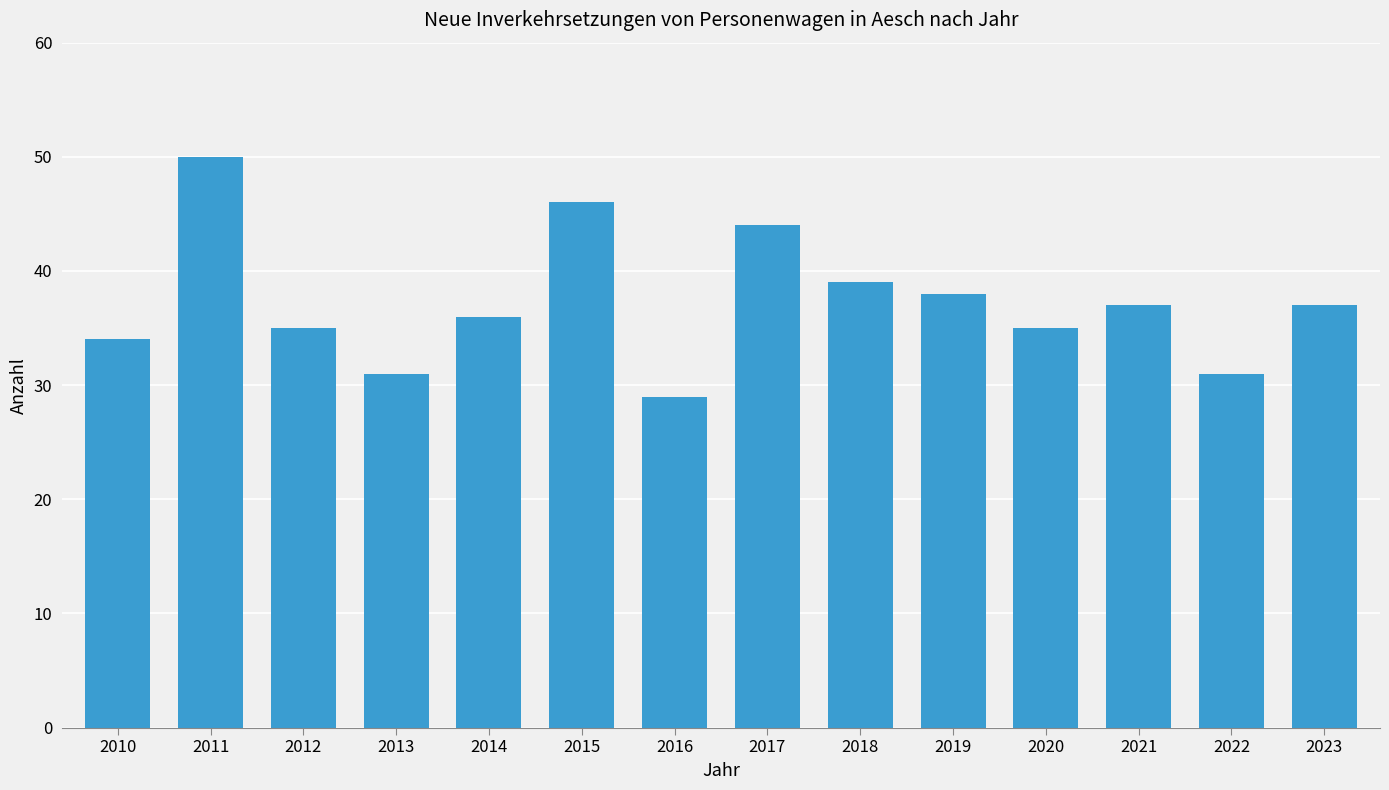

What is the value of the 10th bar from the left?

38